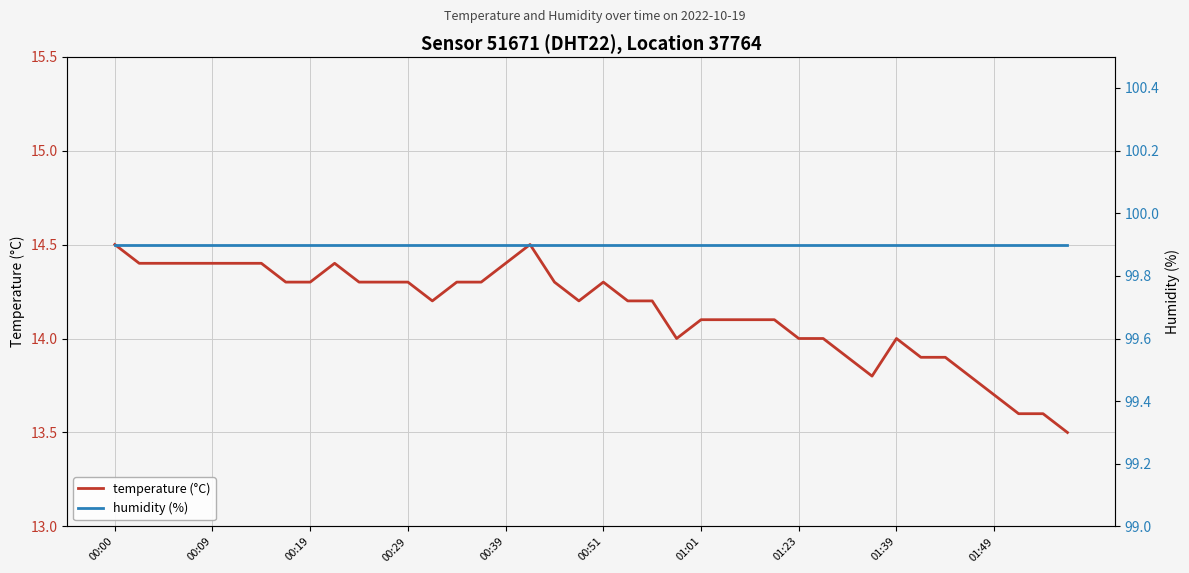

Is this an area chart (filled region under the line)?

No